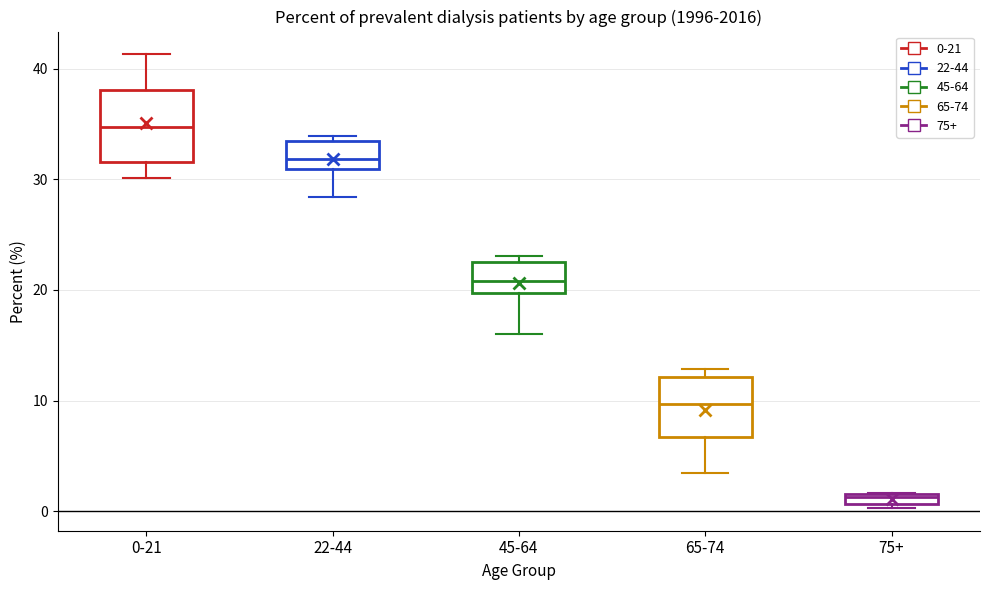

Which box has the highest median line?

0-21